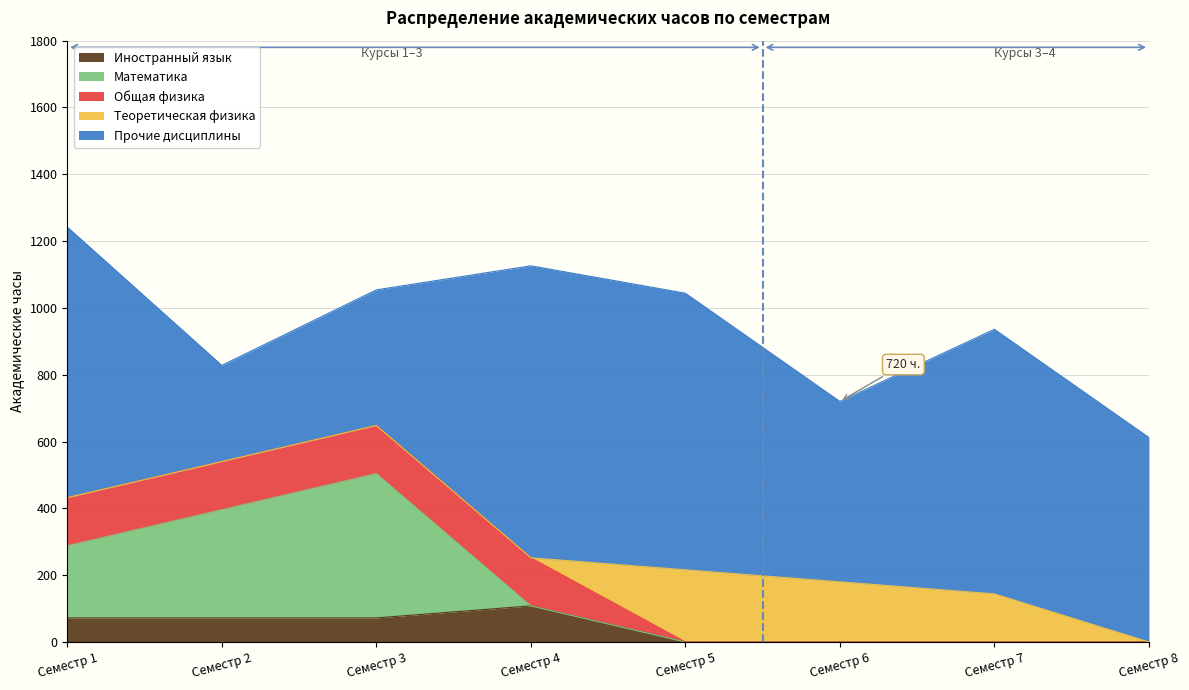

What are all the series names shown in the legend?

Иностранный язык, Математика, Общая физика, Теоретическая физика, Прочие дисциплины